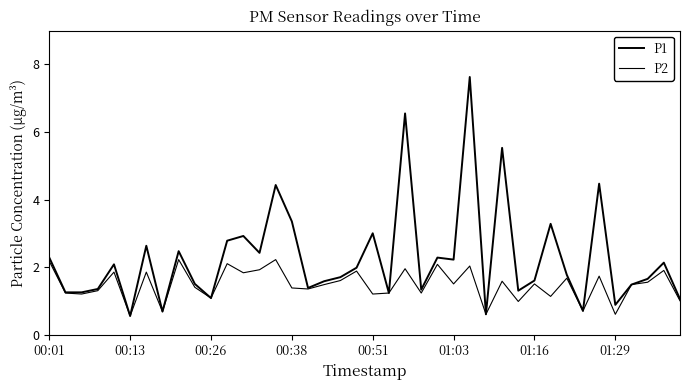

At how many categories does at least one series exceed 5?

3